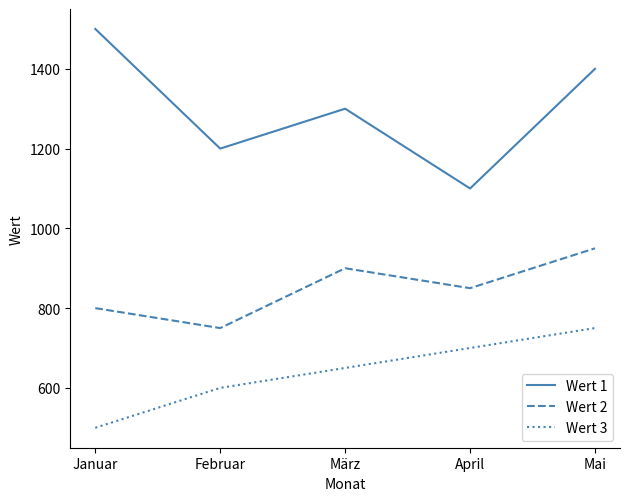

What position from the left is Januar?

1